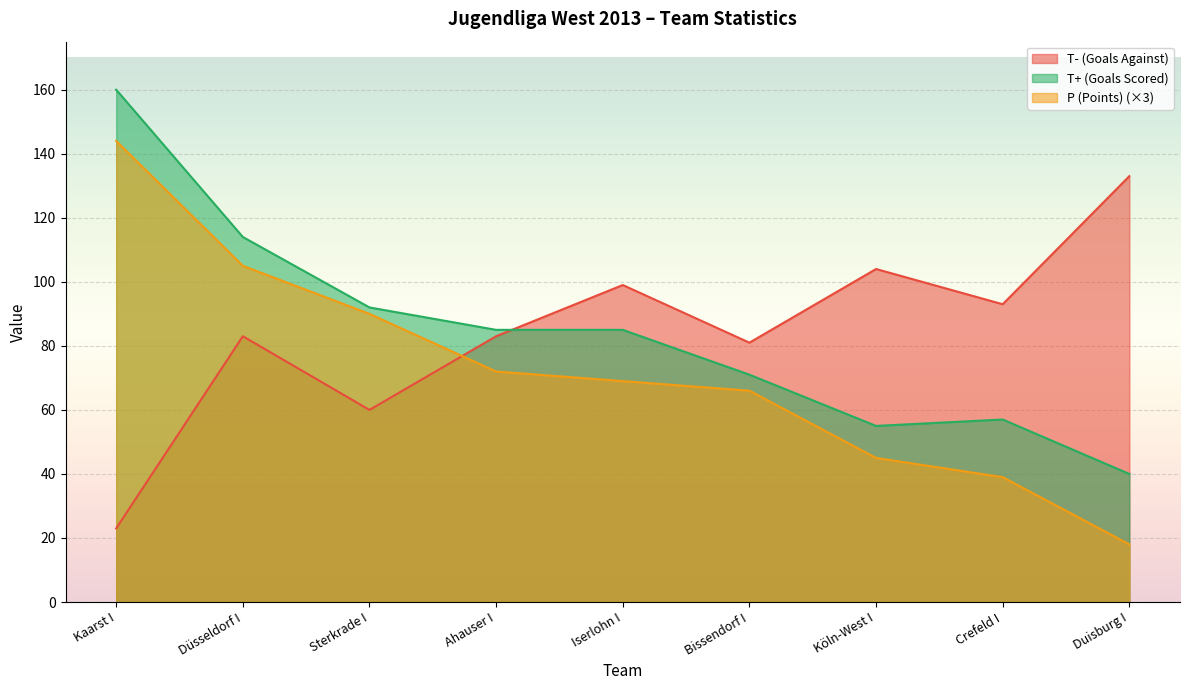

Which series has the widest spread of values?

P (Points) (×3)